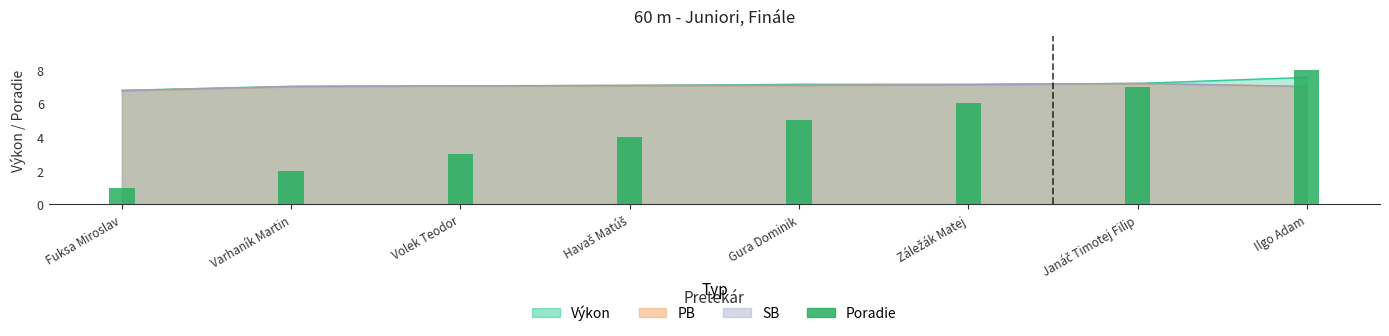

What is the label of the 6th bar from the left?

Záležák Matej